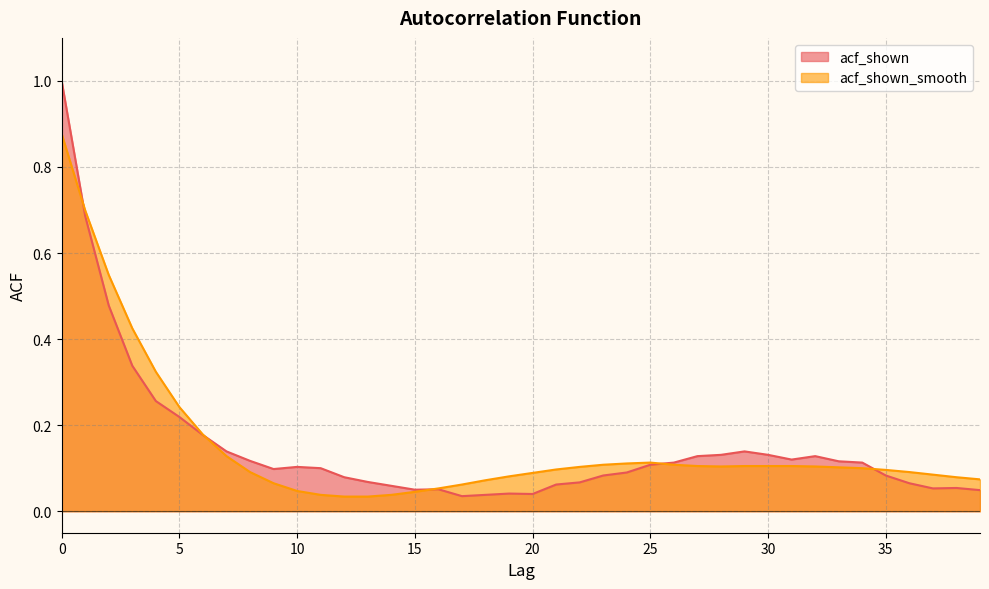

What is the value of the acf_shown_smooth point at the 30th from the left?

0.1